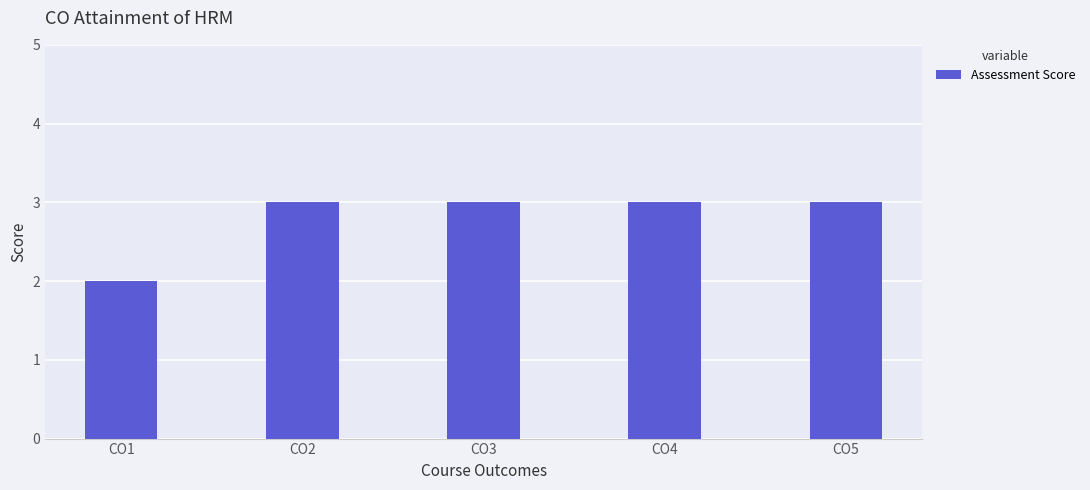

What is the value of the 3rd bar from the left?

3